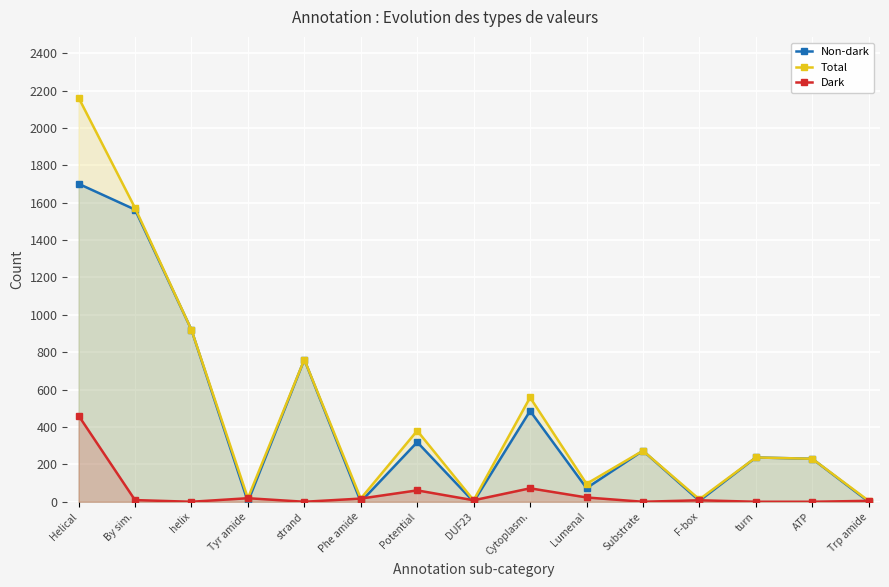

What is the sum of all Dark values?

683